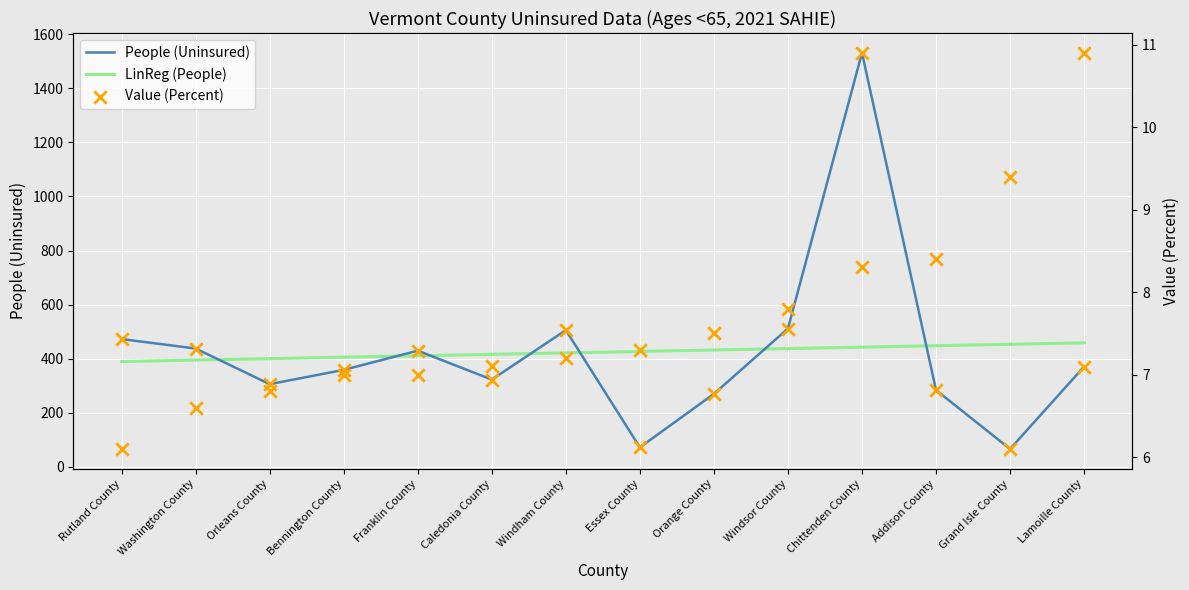

Which series has the largest total across all categories?

LinReg (People)